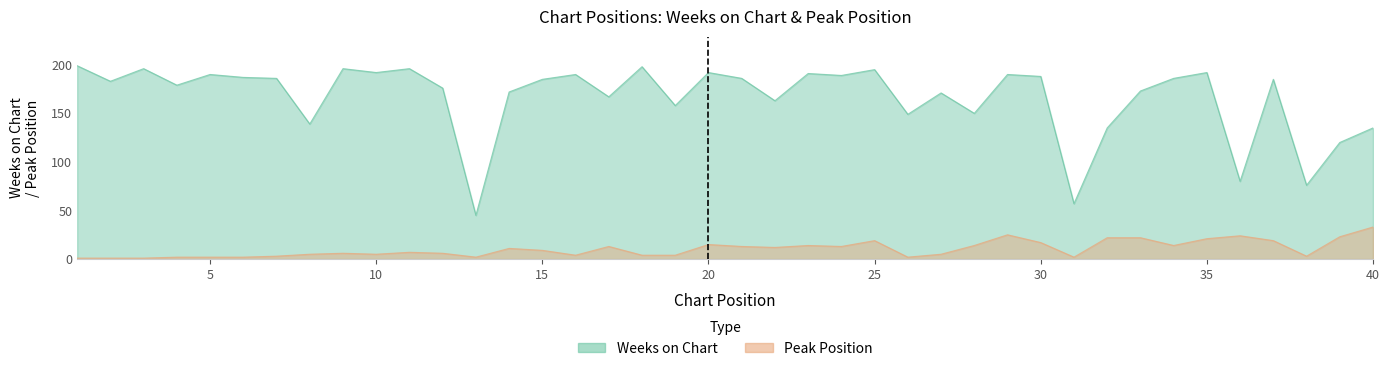

True or false: Weeks on Chart and Peak Position intersect in this chart.

False